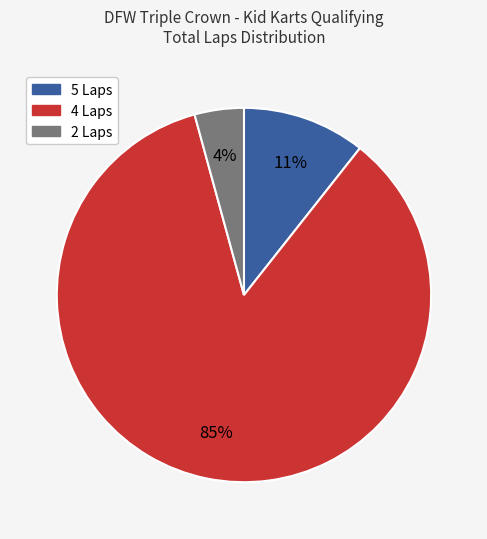

To the nearest percent, what is the difference between the largest and smallest slice percentages?

81%